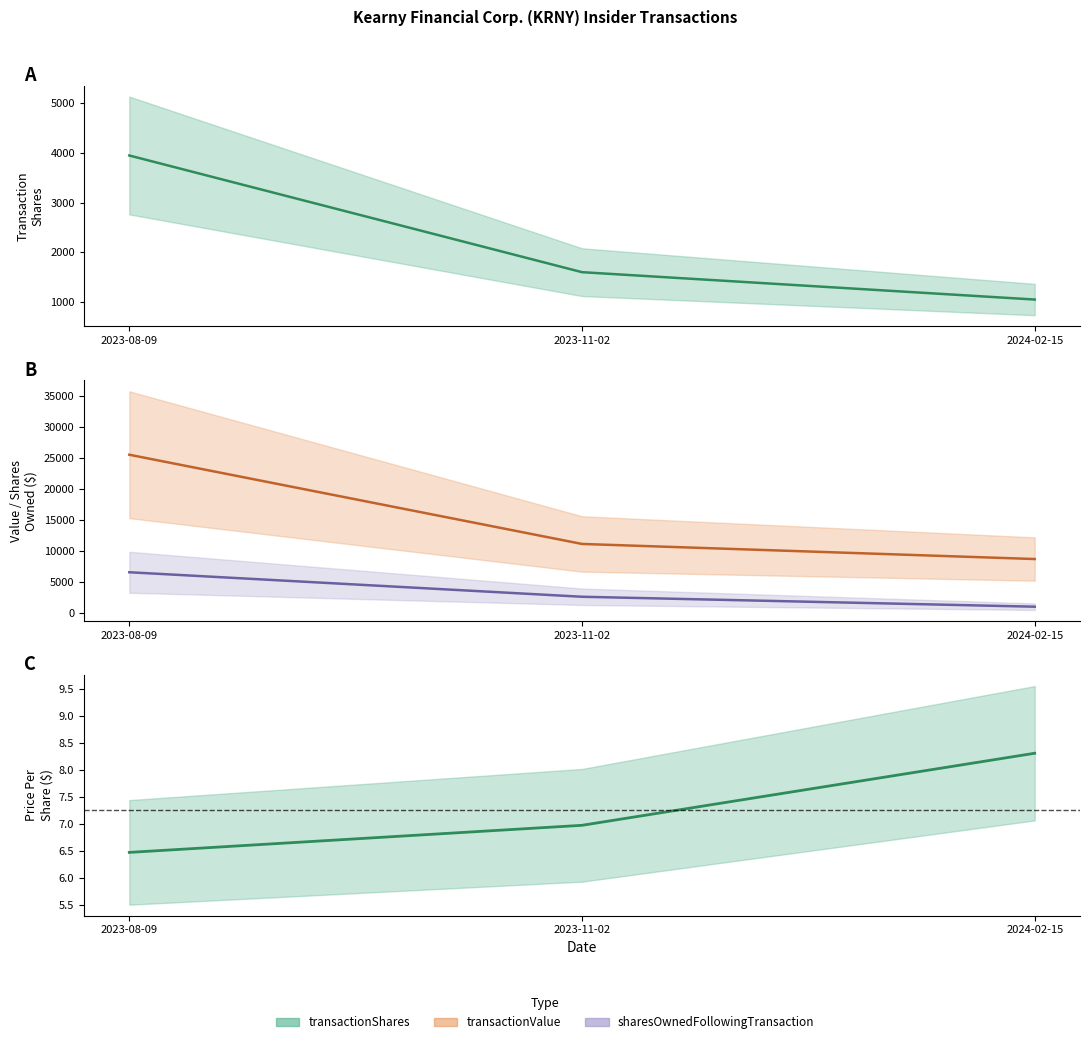

Rank the series by their maximum value, from lowest to highest.

transactionPricePerShare, transactionShares, sharesOwnedFollowingTransaction, transactionValue